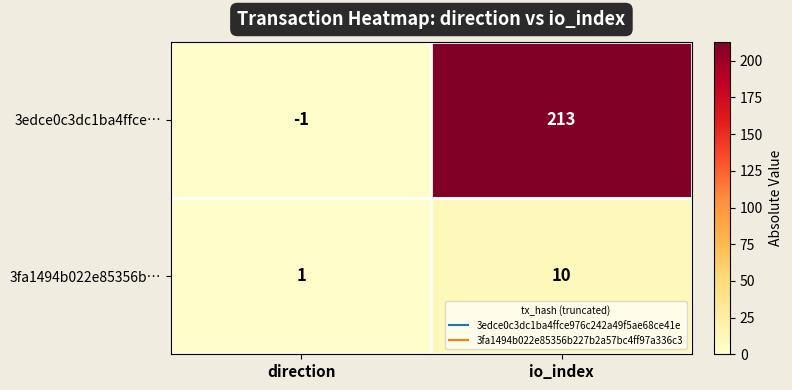

List the series in order of their peak value, highest first.

3edce0c3dc1ba4ffce…, 3fa1494b022e85356b…